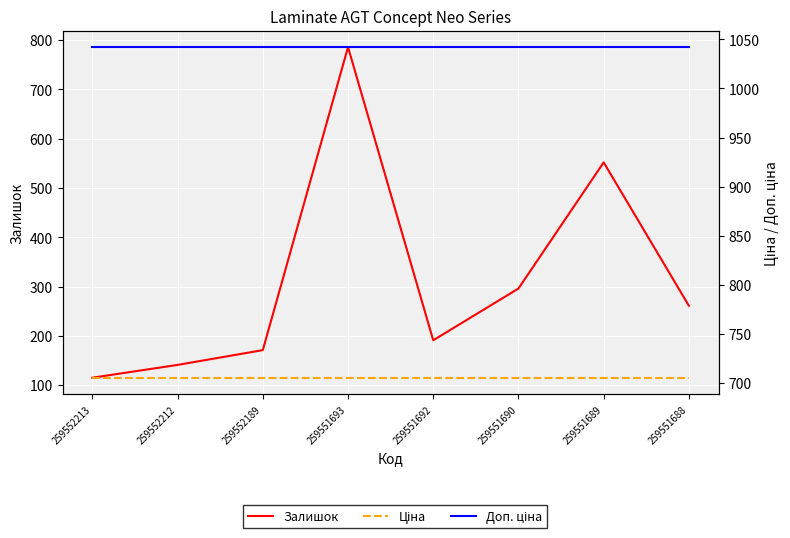

How many data points does each series have?

8